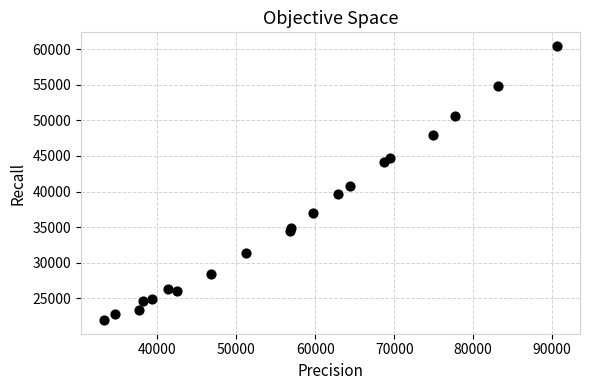

What is the range of X values (max minus min)?

57462.8